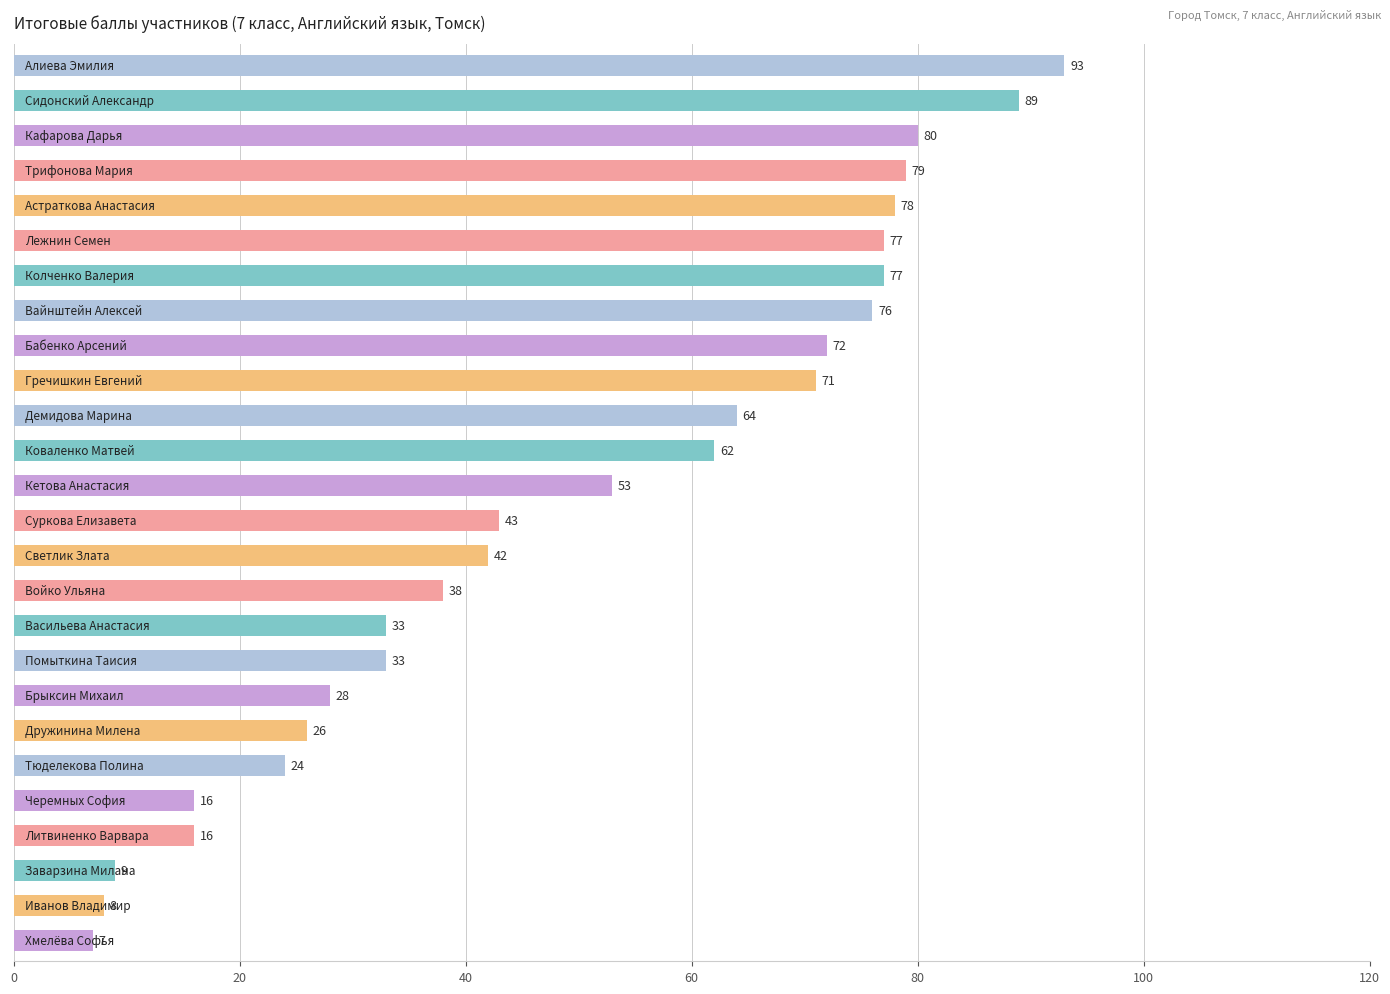

What is the smallest value displayed?

7